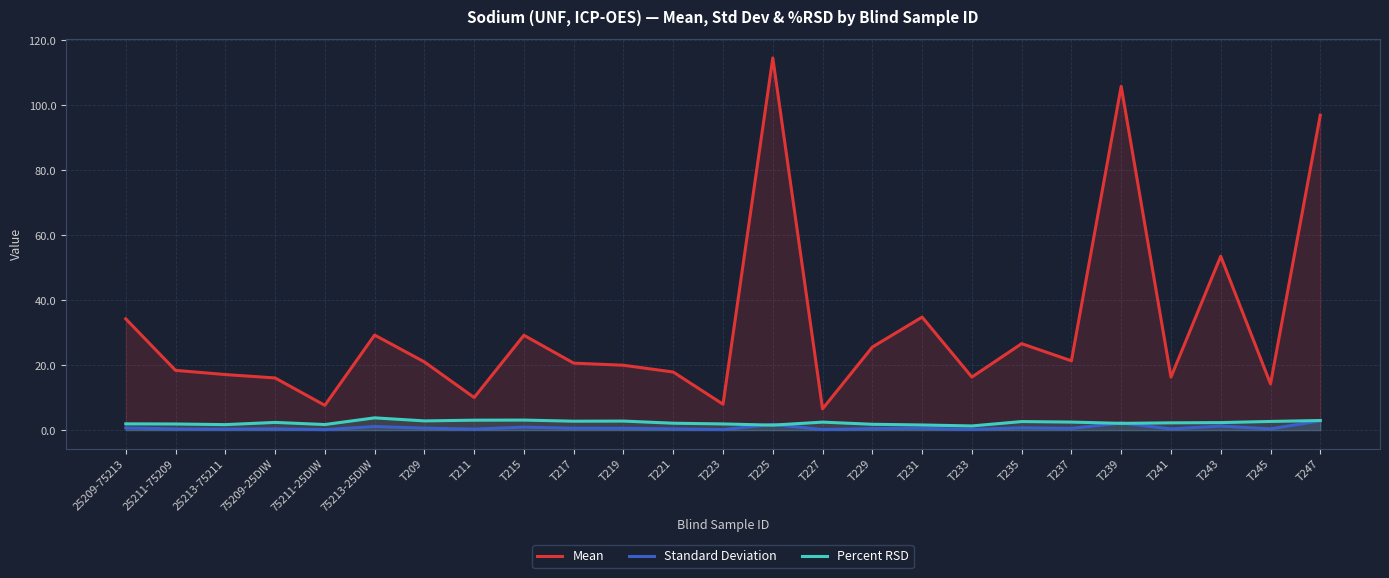

Reading left to right, extract all data points from this chart.

Mean: 25209-75213=34.2	25211-75209=18.4	25213-75211=17.1	75209-25DIW=16.0	75211-25DIW=7.6	75213-25DIW=29.2	T209=21.0	T211=10.0	T215=29.2	T217=20.6	T219=20.0	T221=17.9	T223=8.0	T225=114.5	T227=6.5	T229=25.5	T231=34.8	T233=16.3	T235=26.6	T237=21.3	T239=105.8	T241=16.3	T243=53.5	T245=14.2	T247=96.9
Standard Deviation: 25209-75213=0.7	25211-75209=0.3	25213-75211=0.3	75209-25DIW=0.4	75211-25DIW=0.1	75213-25DIW=1.1	T209=0.6	T211=0.3	T215=0.9	T217=0.6	T219=0.6	T221=0.4	T223=0.2	T225=1.7	T227=0.2	T229=0.5	T231=0.5	T233=0.2	T235=0.7	T237=0.5	T239=2.2	T241=0.4	T243=1.2	T245=0.4	T247=2.9
Percent RSD: 25209-75213=1.9	25211-75209=1.9	25213-75211=1.7	75209-25DIW=2.4	75211-25DIW=1.7	75213-25DIW=3.8	T209=2.8	T211=3.0	T215=3.1	T217=2.7	T219=2.8	T221=2.1	T223=1.9	T225=1.5	T227=2.4	T229=1.8	T231=1.6	T233=1.3	T235=2.6	T237=2.5	T239=2.1	T241=2.2	T243=2.3	T245=2.7	T247=2.9